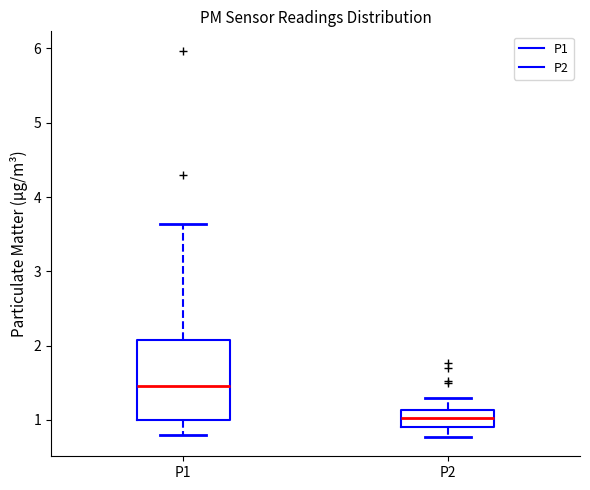

Where is the upper edge of the box for P2 on the y-axis? The values are not printed on the chart, so give them approximately, as read against the axis.

1.1